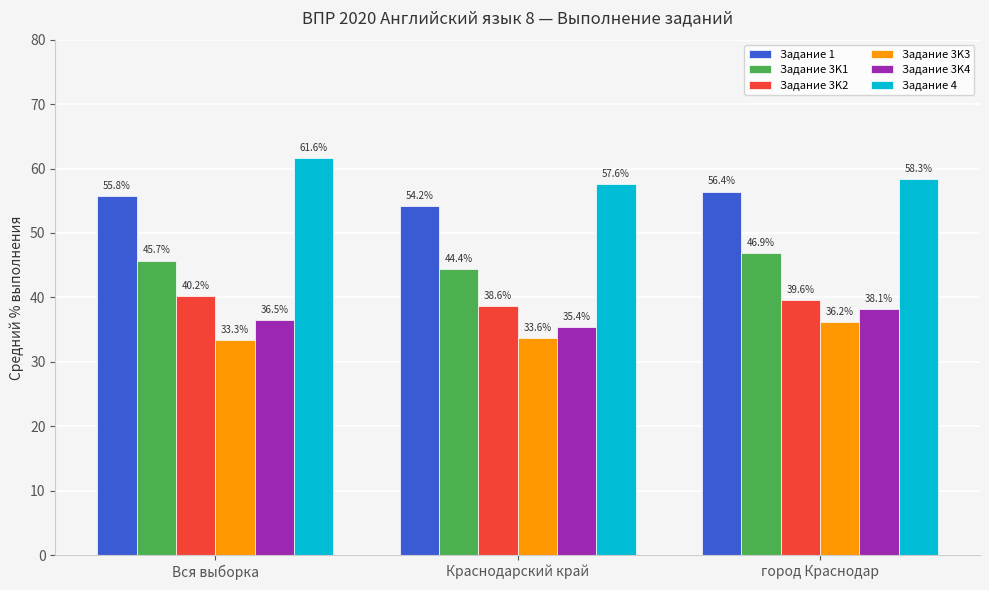

What is the difference between the maximum and minimum values in the Задание 3K4 series?

2.8